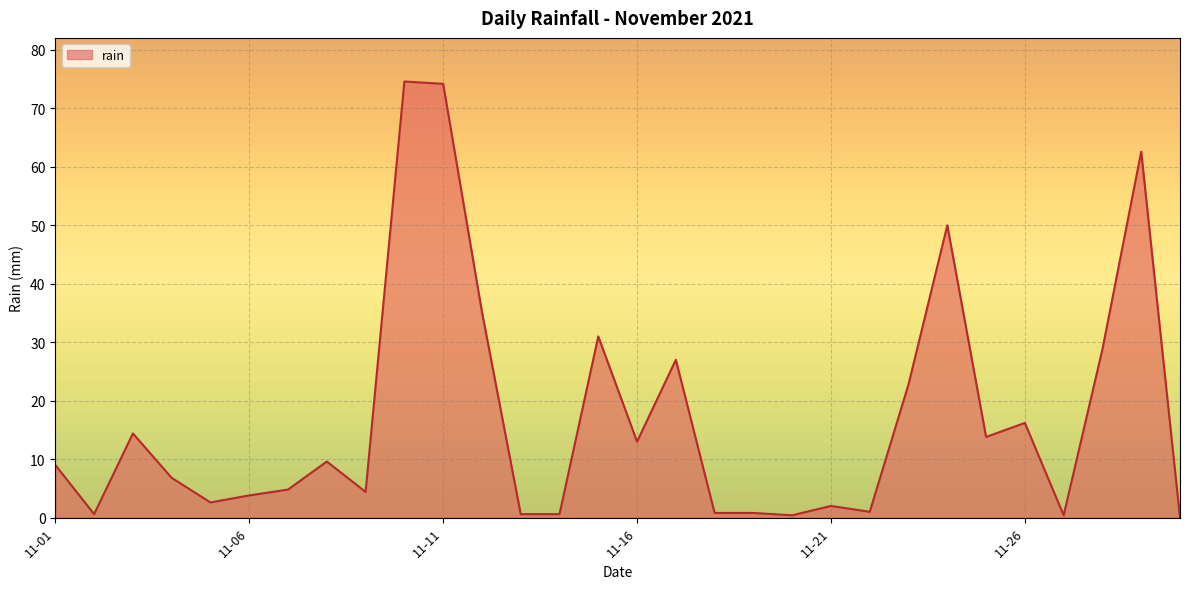

What is the difference between the maximum and minimum values?

74.6